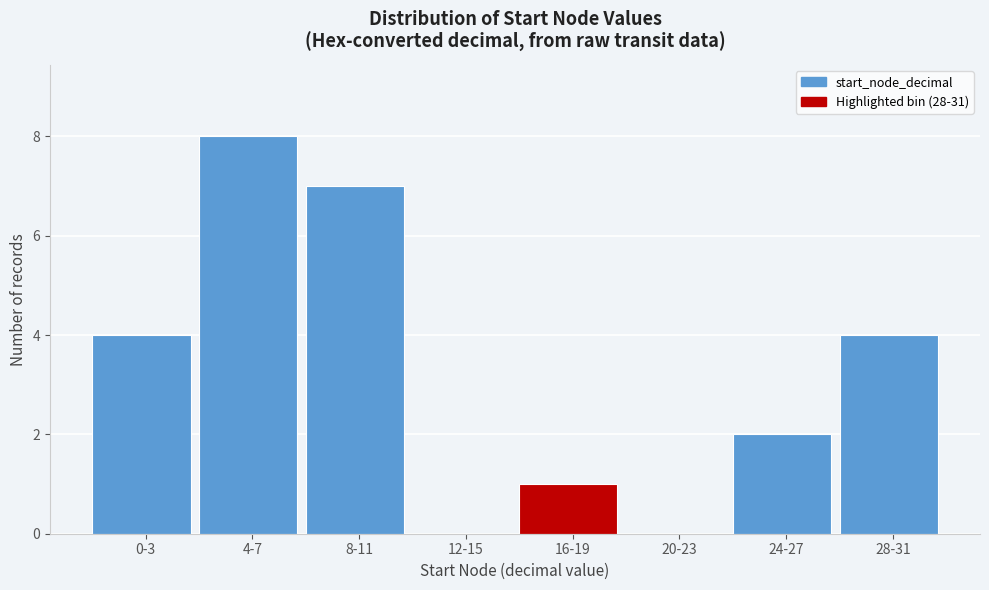

Reading left to right, what are all the values shown in this chart?

0-3=4	4-7=8	8-11=7	12-15=0	16-19=1	20-23=0	24-27=2	28-31=4